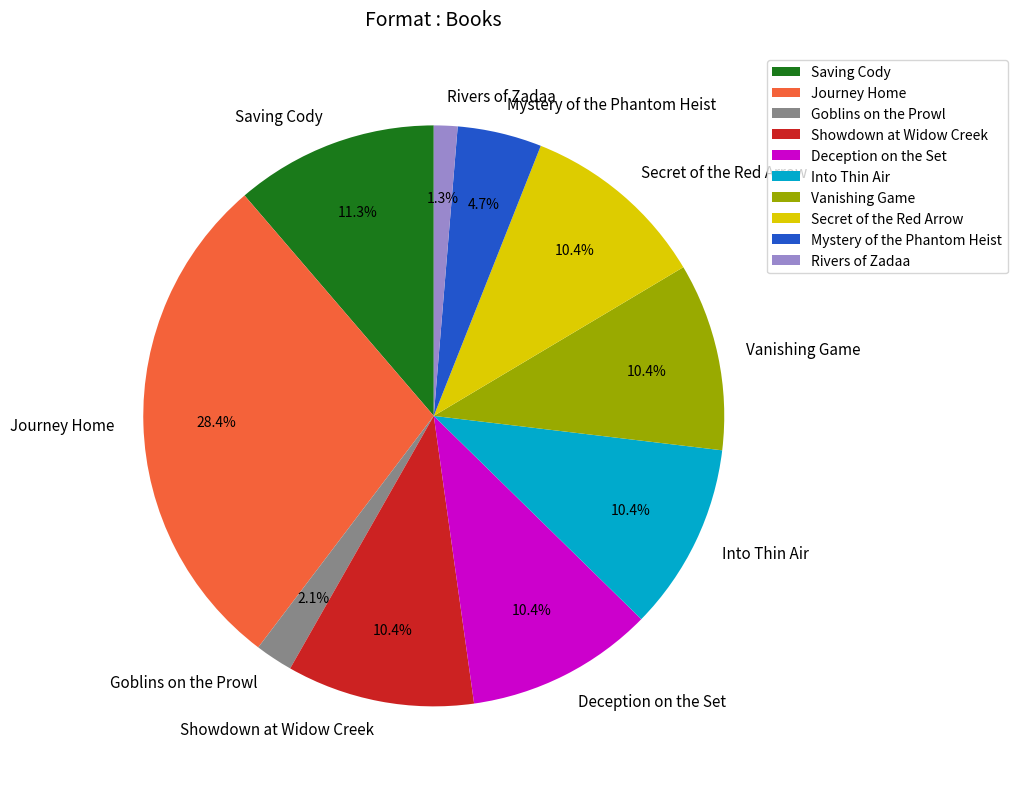

What percentage do Vanishing Game and Mystery of the Phantom Heist together represent?

15.1%